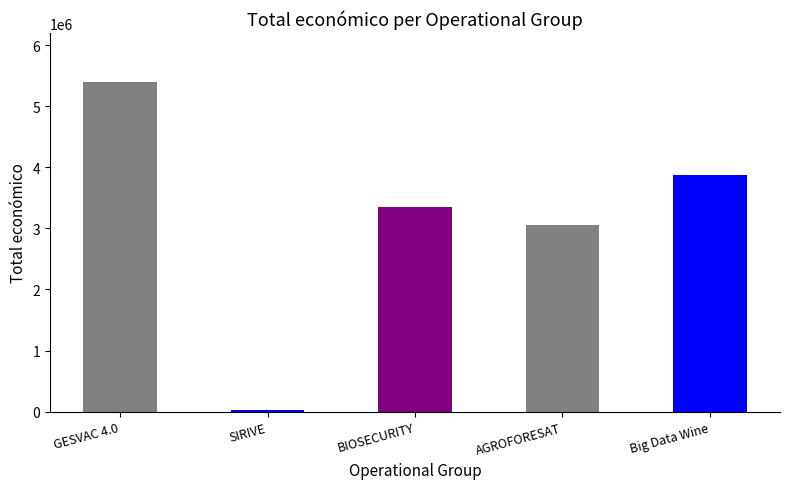

What is the label of the 4th bar from the left?

AGROFORESAT